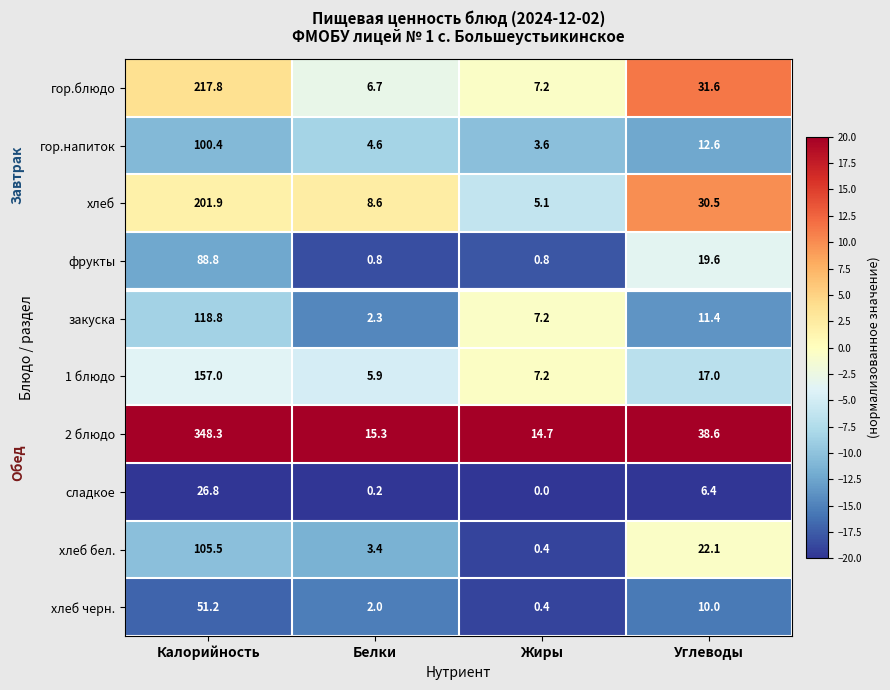

At which label does гор.блюдо first exceed 31?

Калорийность